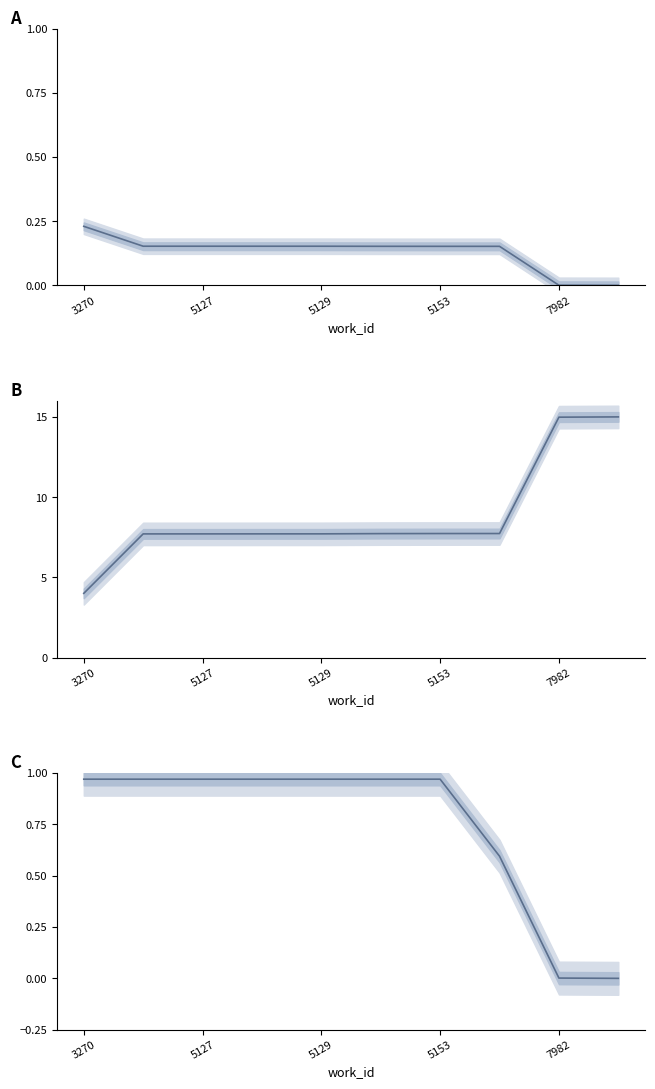

What is the sum of the id (scaled B) values at 3270 and 9?

19.0